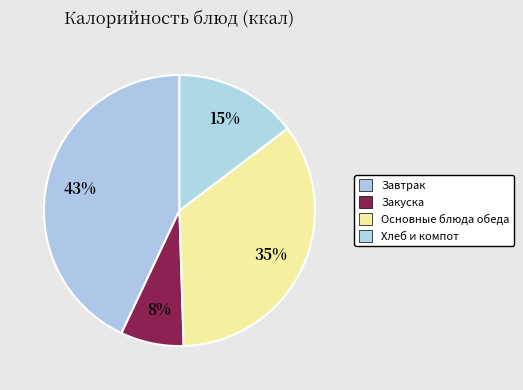

How many slices are in this pie chart?

4